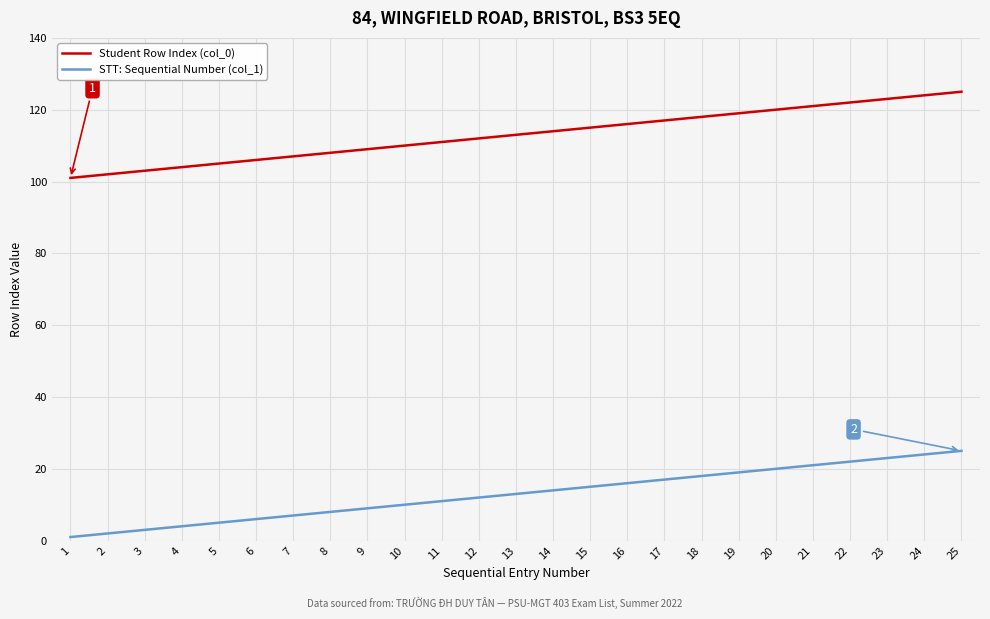

True or false: STT: Sequential Number (col_1) and Student Row Index (col_0) intersect in this chart.

False